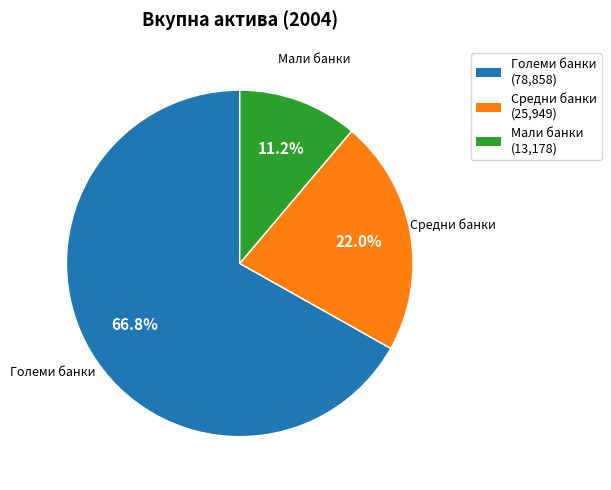

To the nearest percent, what is the difference between the largest and smallest slice percentages?

56%